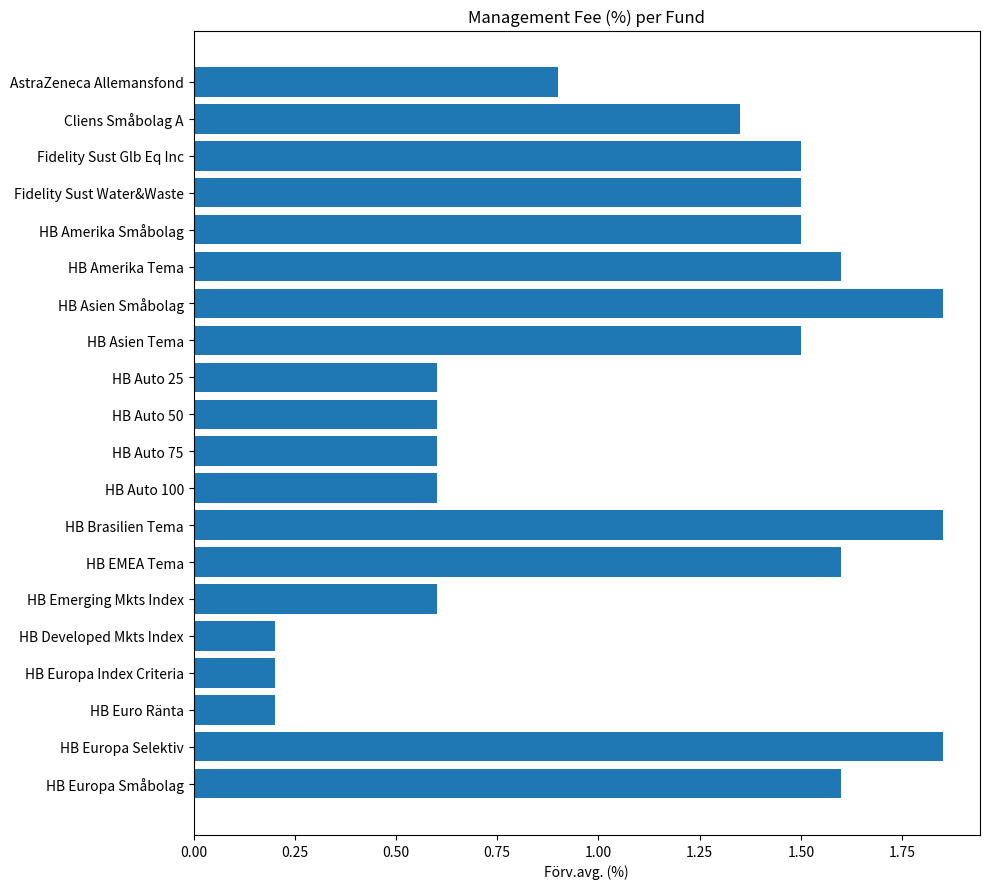

What position from the top is HB Auto 100?

12